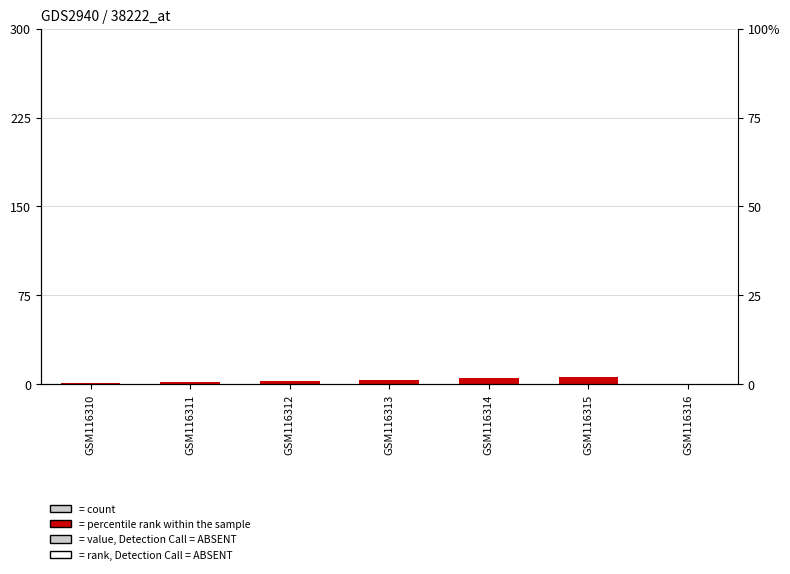

Reading left to right, transcribe all the data shown in this chart.

1	2	3	4	5	6	0